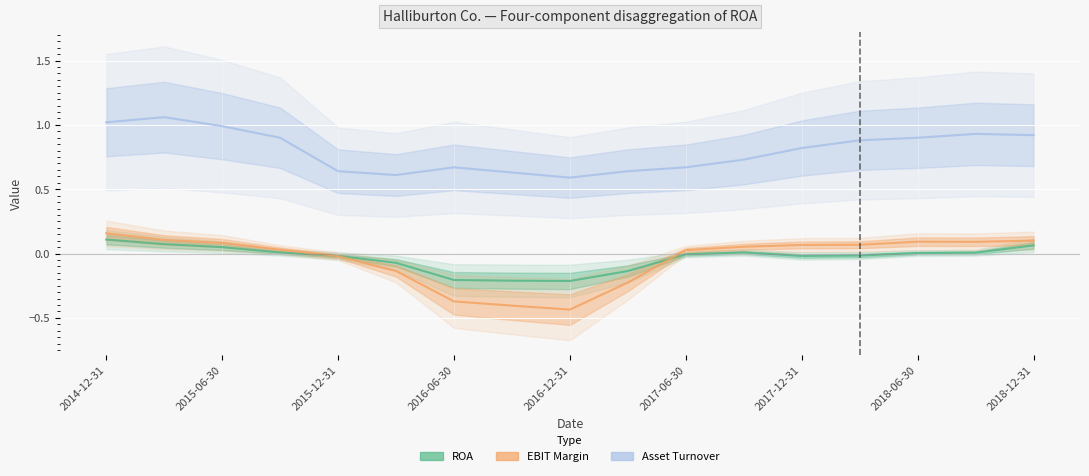

What is the label of the 4th point from the right?

2018-03-31